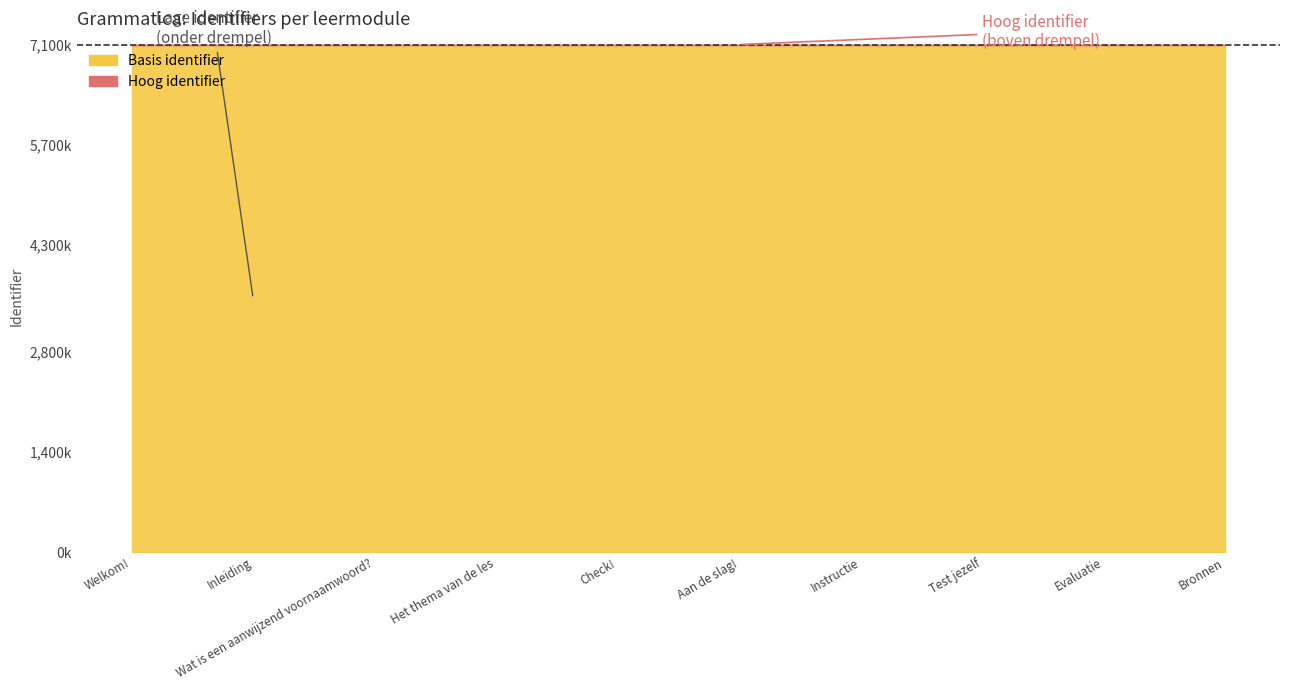

Is it true that the value at Aan de slag! is 7094357?

True